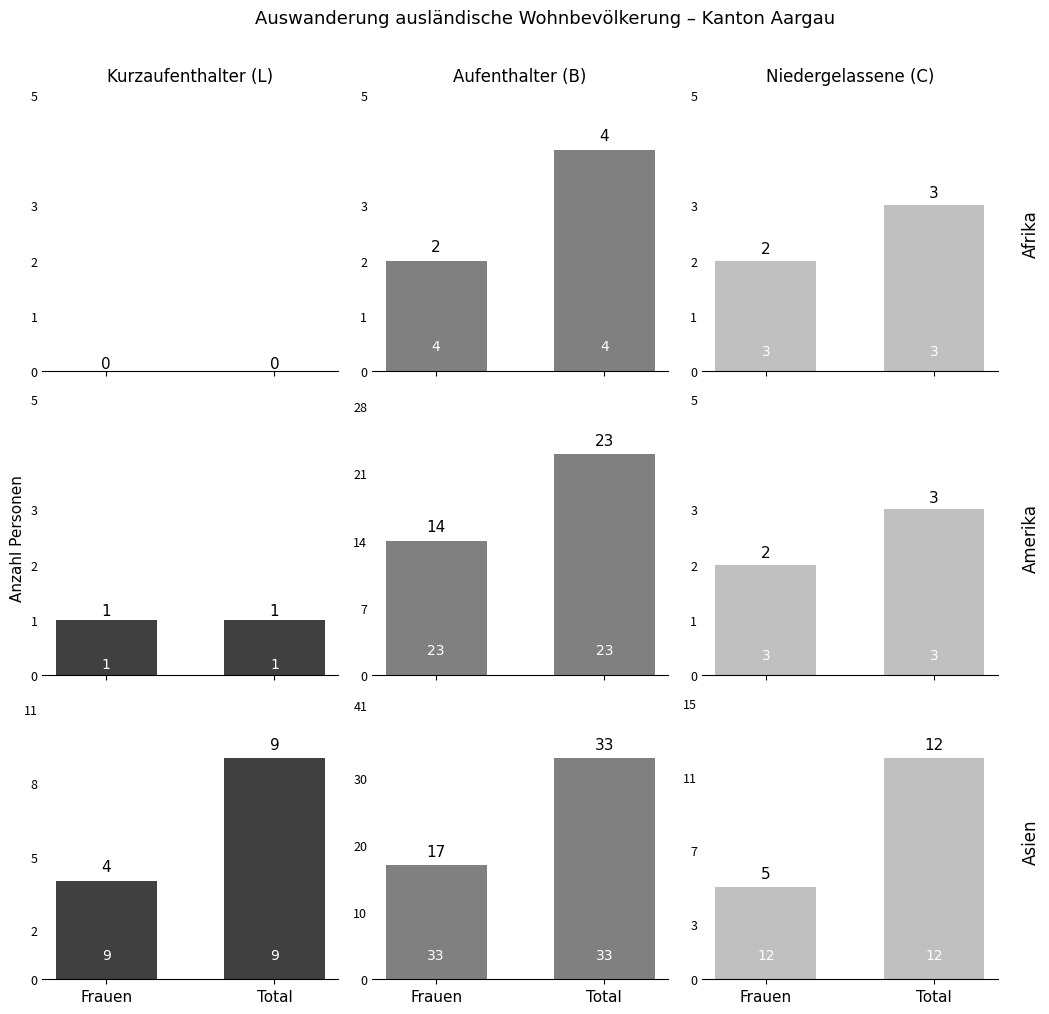

At Total, list the series in order from largest to smallest.

Aufenthalter (B), Niedergelassene (C), Kurzaufenthalter (L)